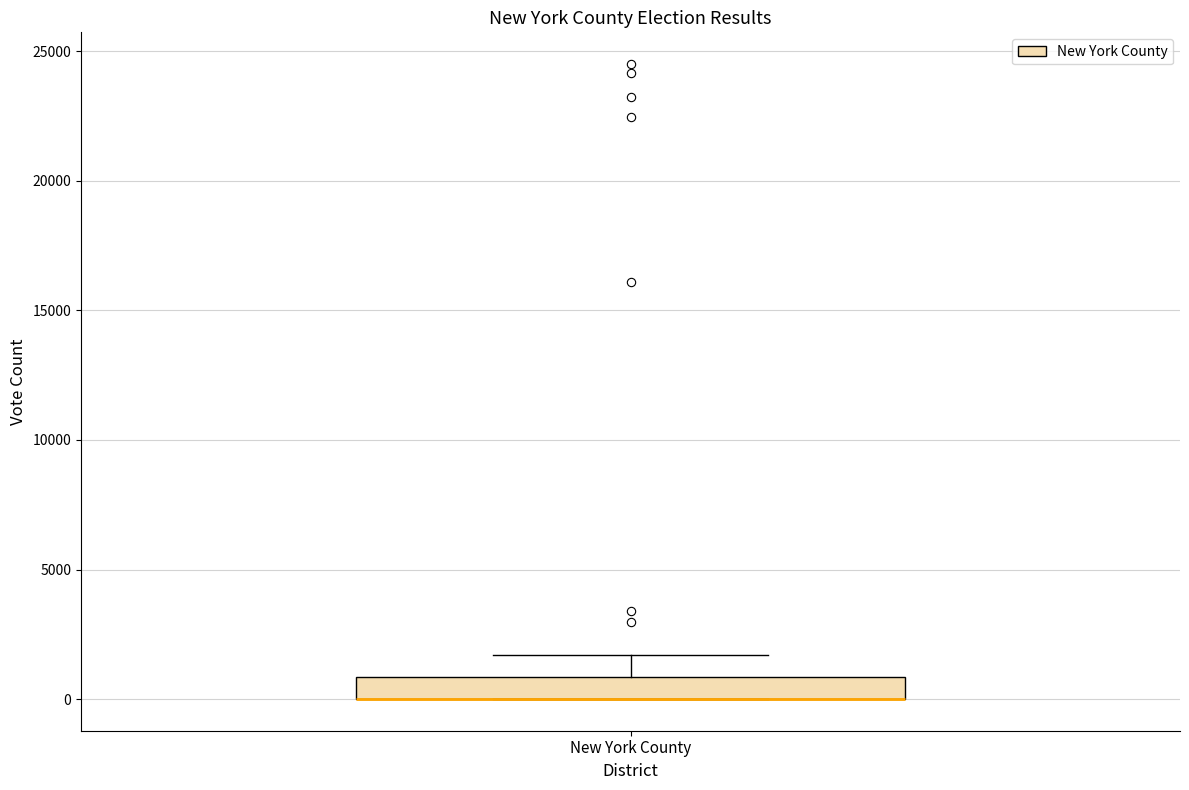

Read this box plot against the y-axis: the position of the median line, the range covered by the box, and the ends of both whiskers. The values are not printed on the chart, so give them approximately, as read against the axis.

median 0 (drawn on the box's lower edge), box 0 to 1000, whiskers 0 to 1500